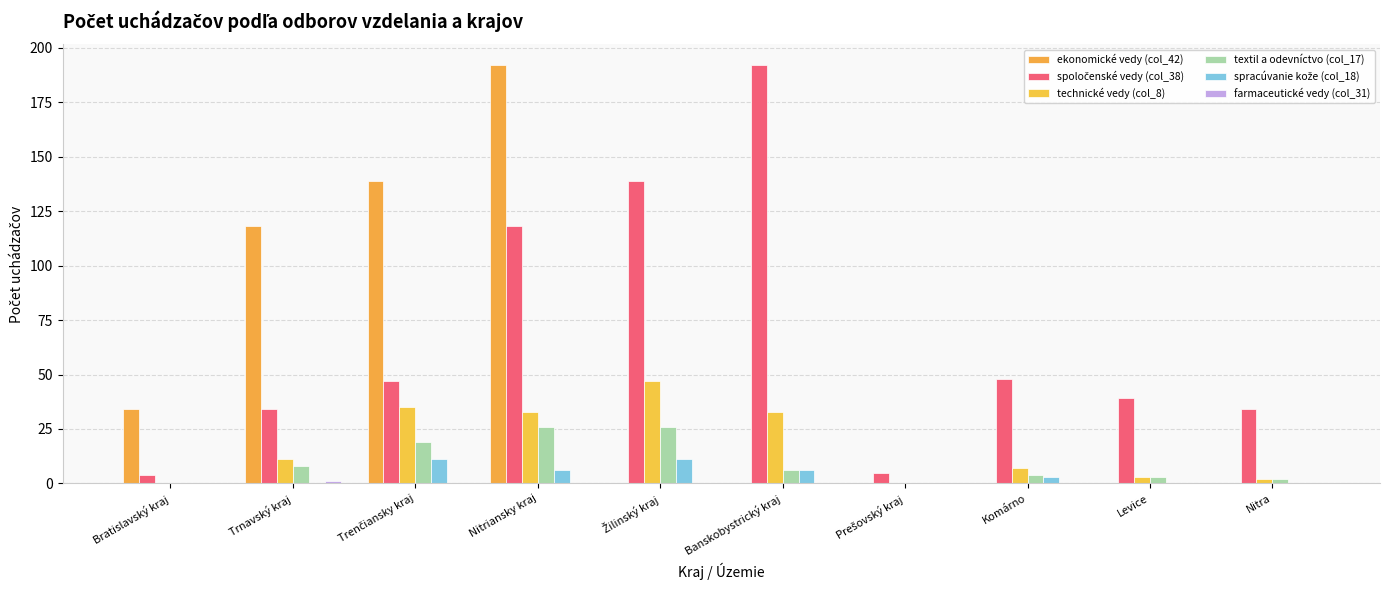

How many distinct data groups are displayed?

6